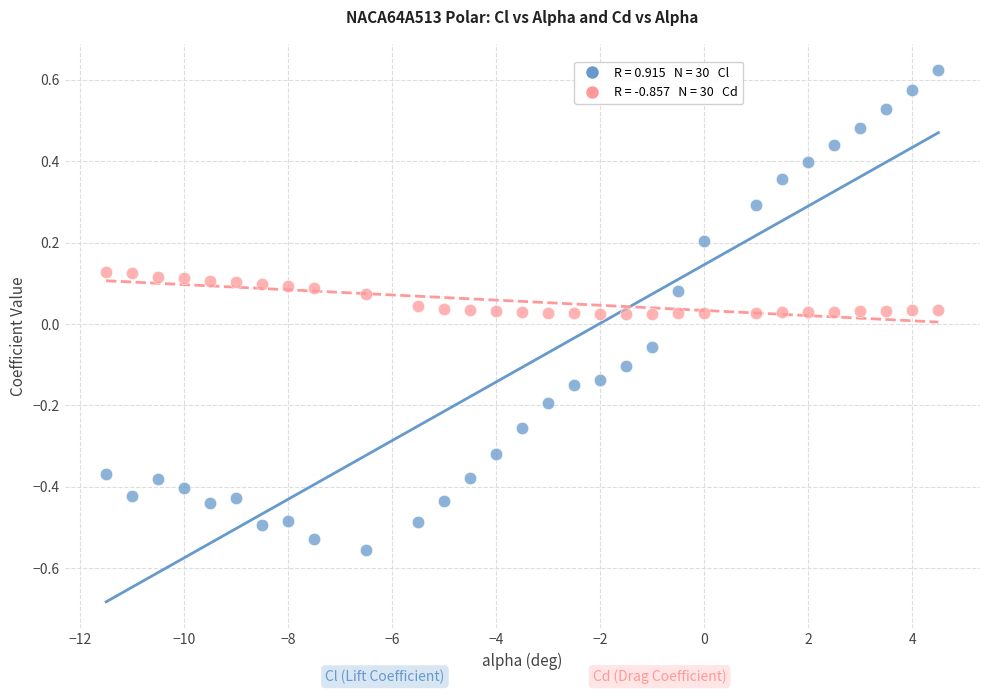

Across all data points, what is the range of Y values (max minus min)?

1.2